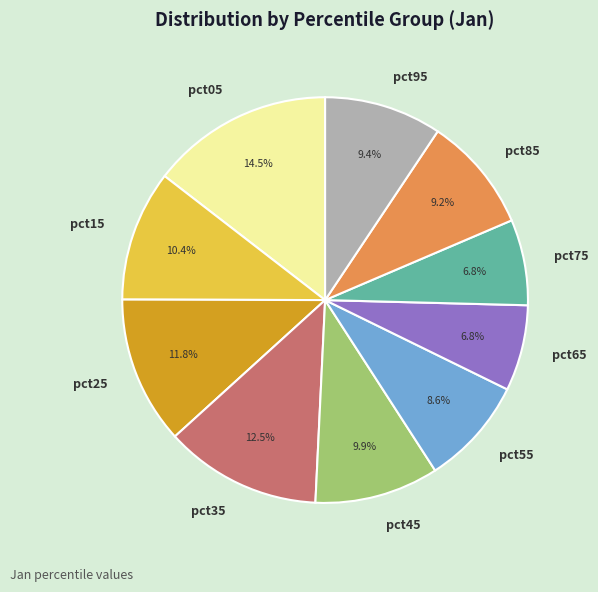

How many slices are in this pie chart?

10